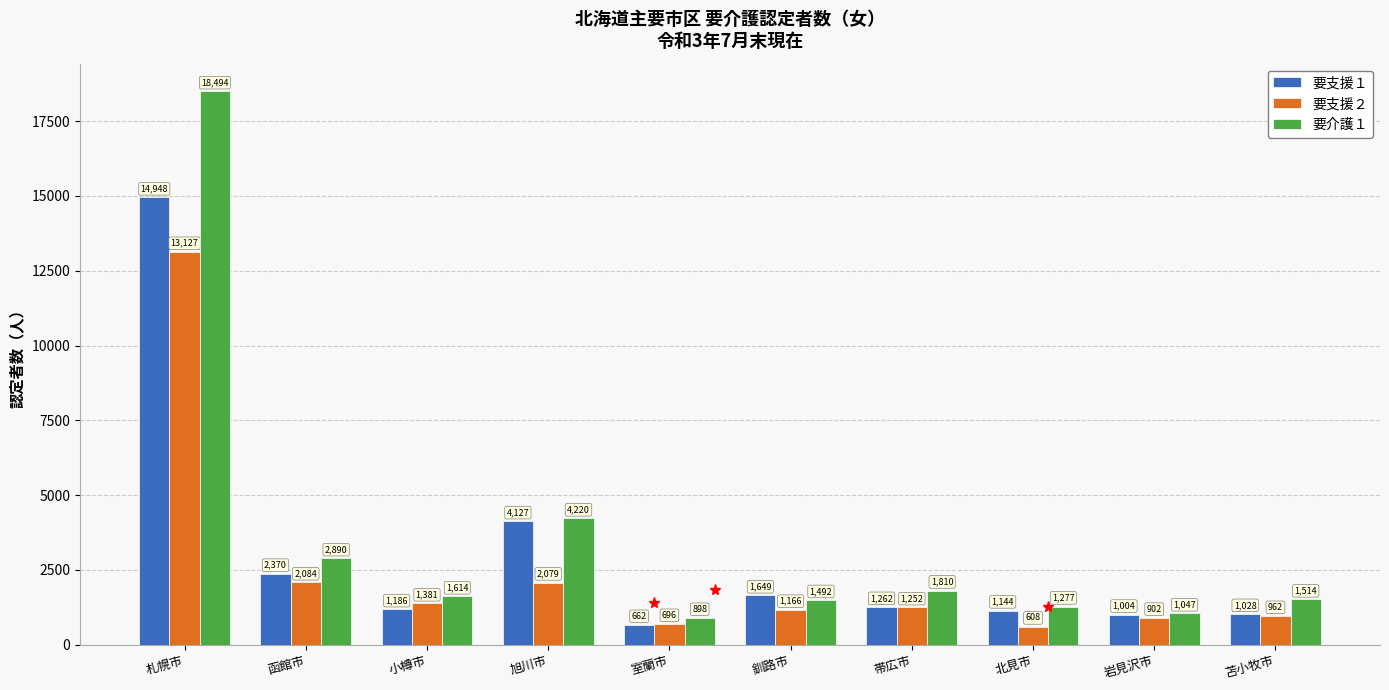

Reading left to right, list all the values displayed in this chart.

要支援１: 14948	2370	1186	4127	662	1649	1262	1144	1004	1028
要支援２: 13127	2084	1381	2079	696	1166	1252	608	902	962
要介護１: 18494	2890	1614	4220	898	1492	1810	1277	1047	1514